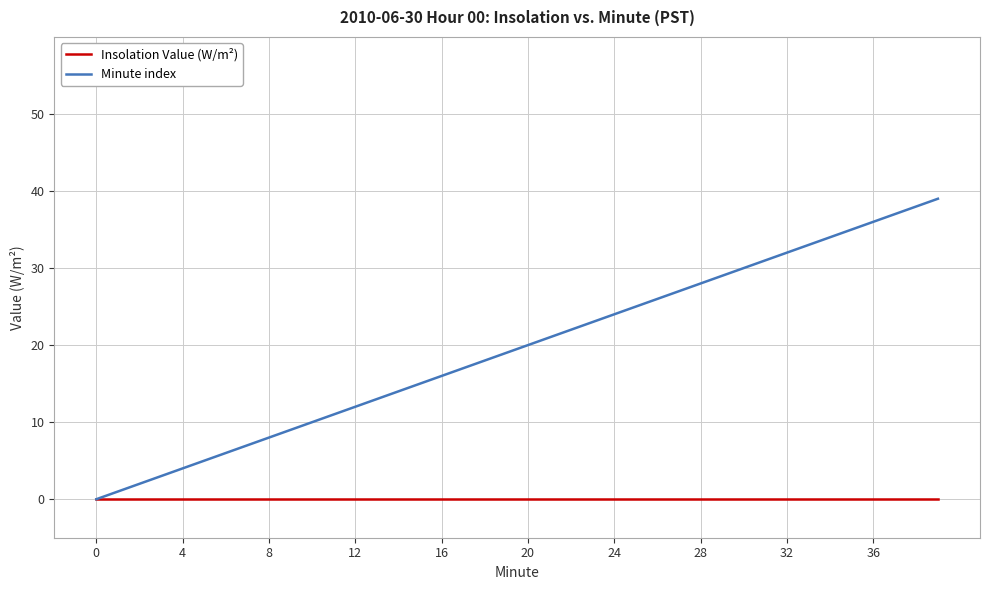

How many lines are shown in the chart?

2